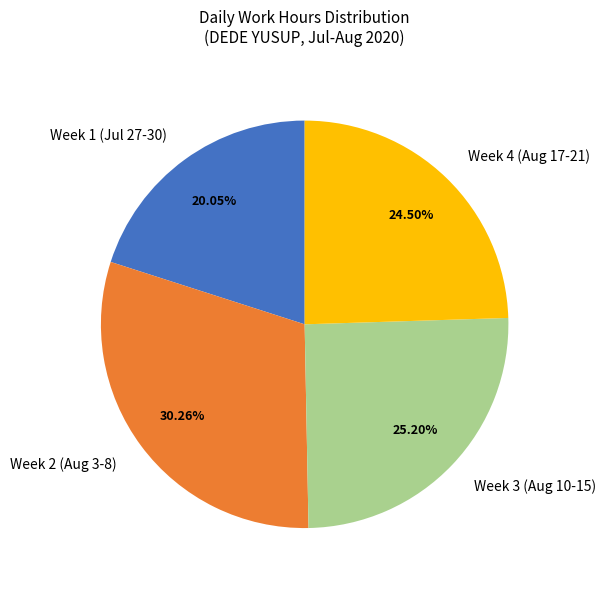

How many slices are in this pie chart?

4